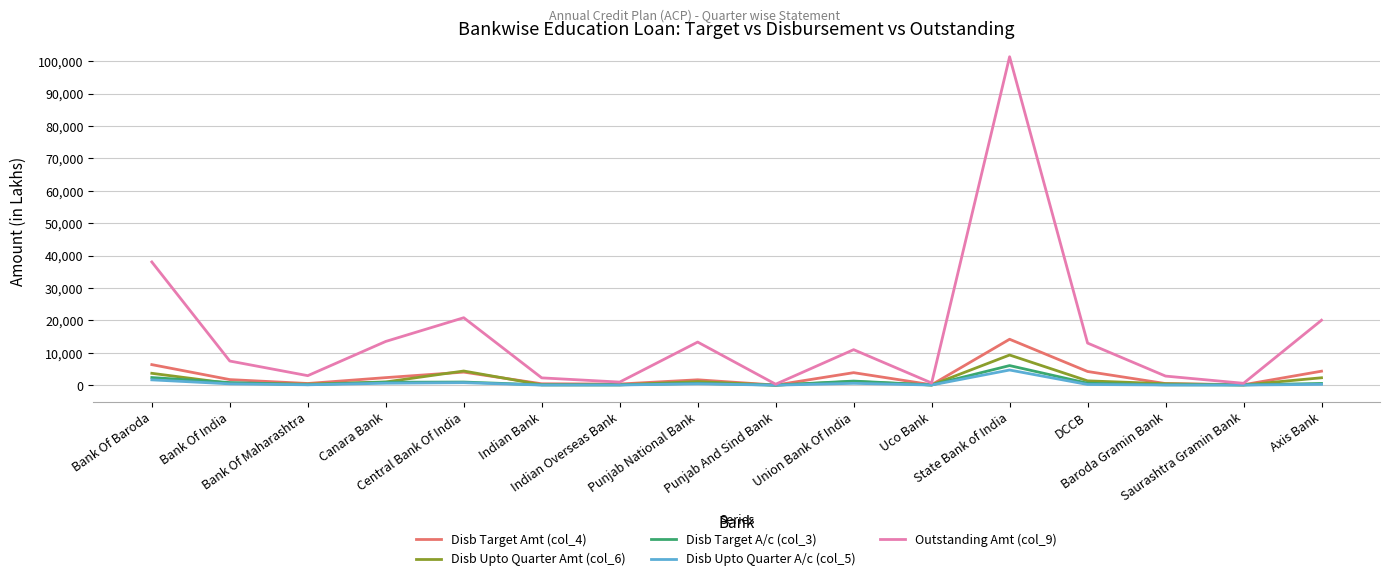

Which series has the largest range (max minus min)?

Outstanding Amt (col_9)